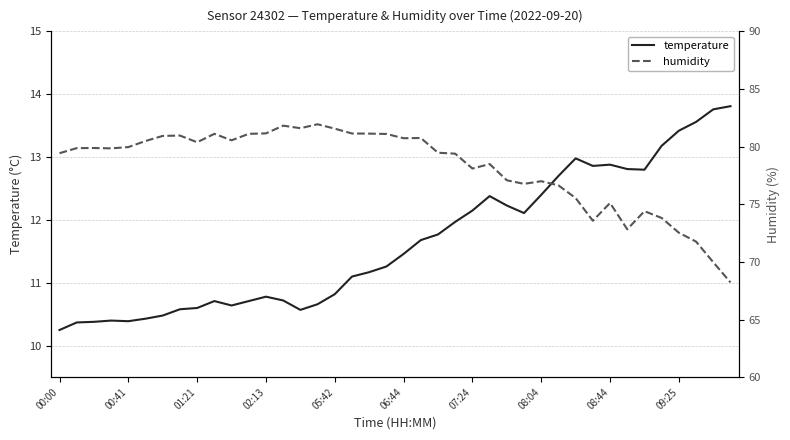

Which series has the largest total across all categories?

humidity